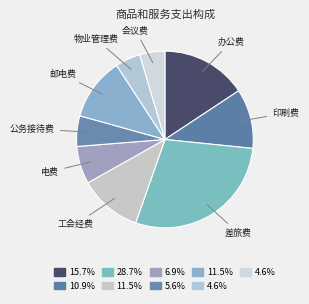

Rank the categories by value from lowest to highest.

物业管理费, 会议费, 公务接待费, 电费, 印刷费, 工会经费, 邮电费, 办公费, 差旅费